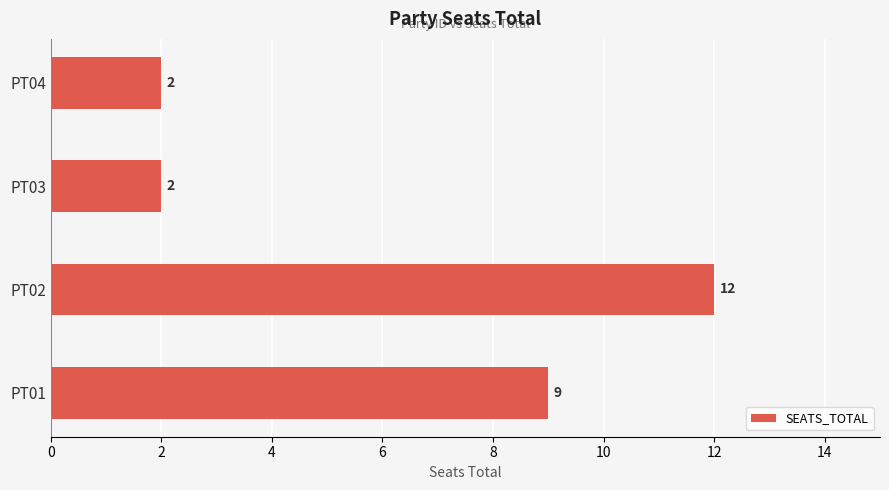

What is the change in value from PT01 to PT04?

-7